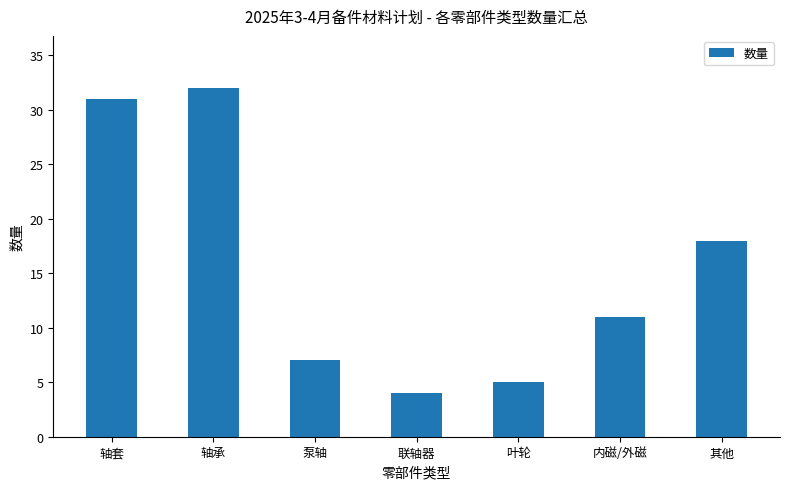

What is the value of the 3rd bar from the left?

7